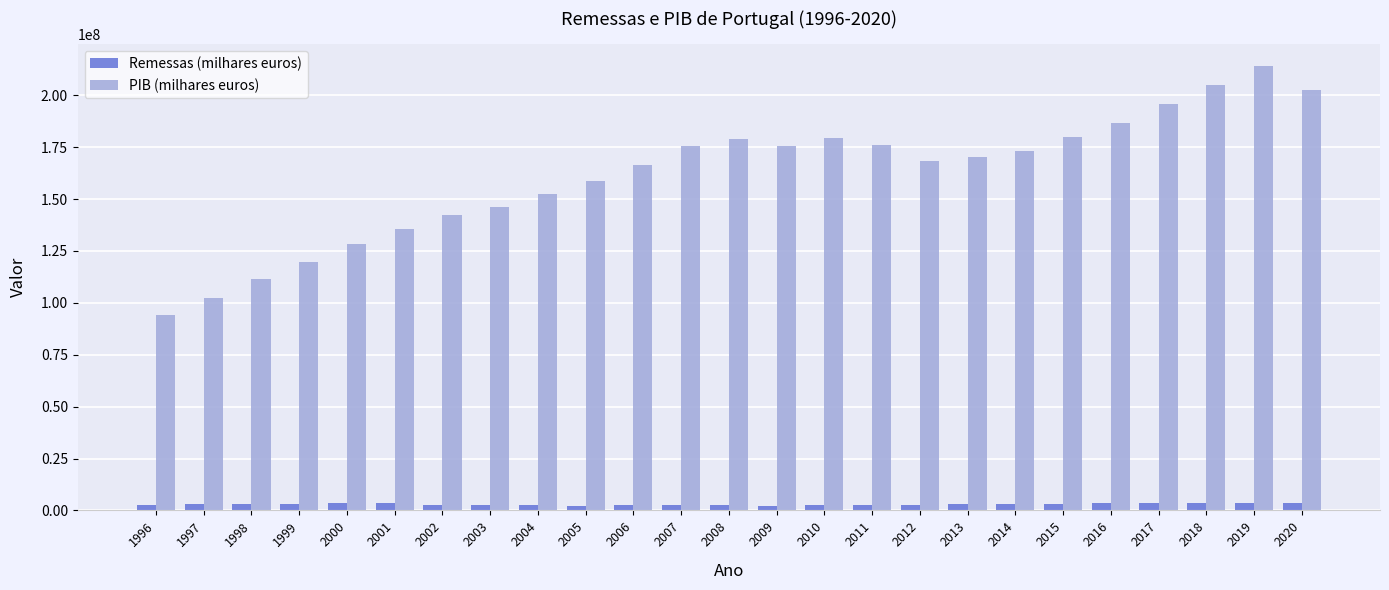

List the series in order of their overall mean, highest first.

PIB (milhares euros), Remessas (milhares euros)